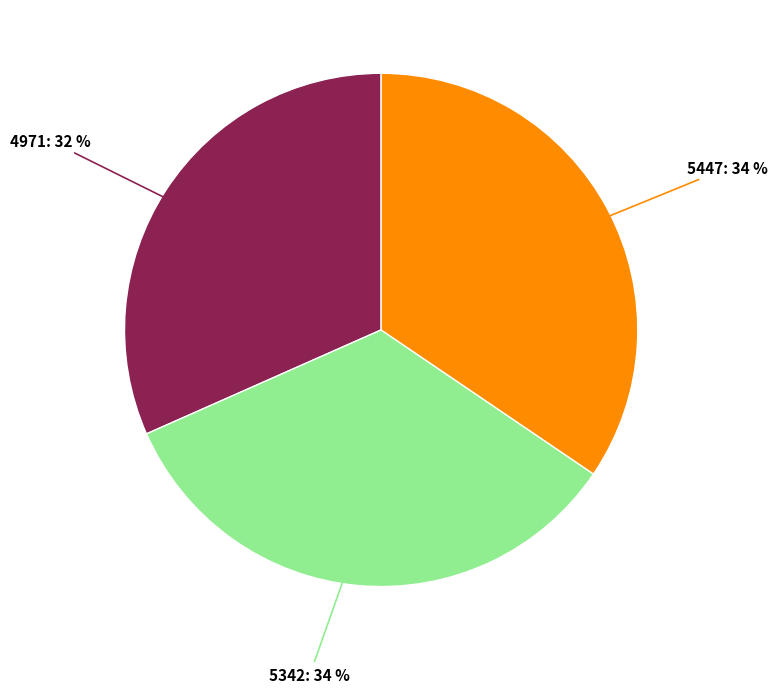

Between 5447 and 4971, which is larger?

5447